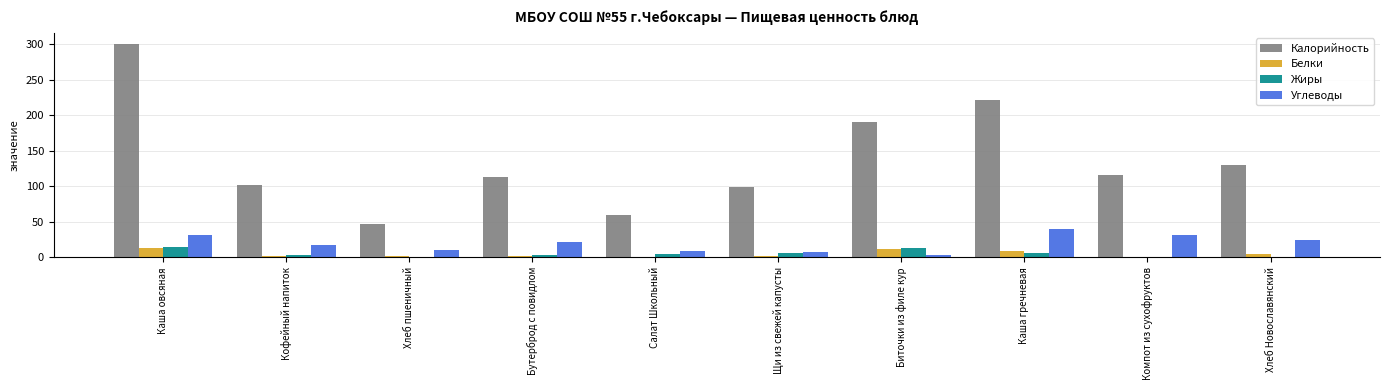

What is the total value across all series at Каша гречневая?

276.3